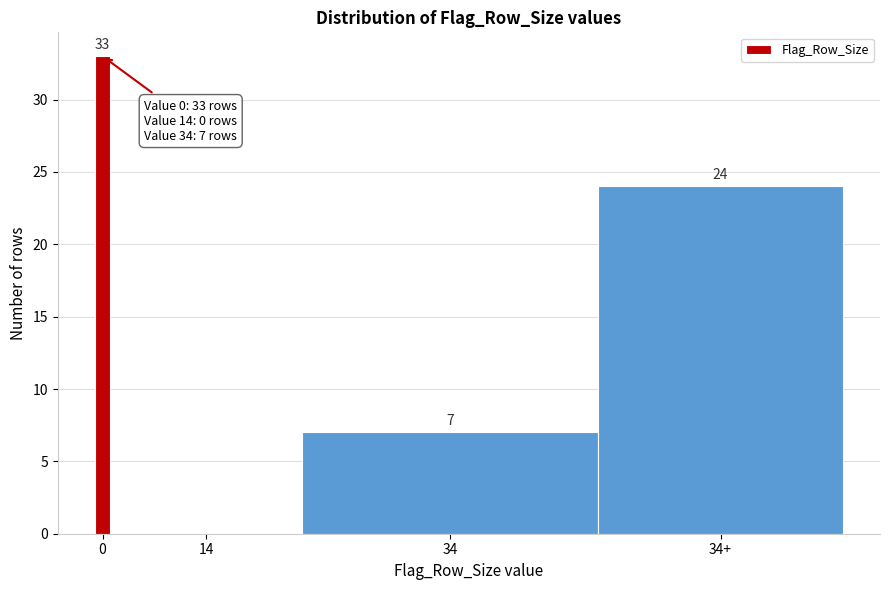

Reading left to right, what are all the values shown in this chart?

0=33	14=0	34=7	34+=24